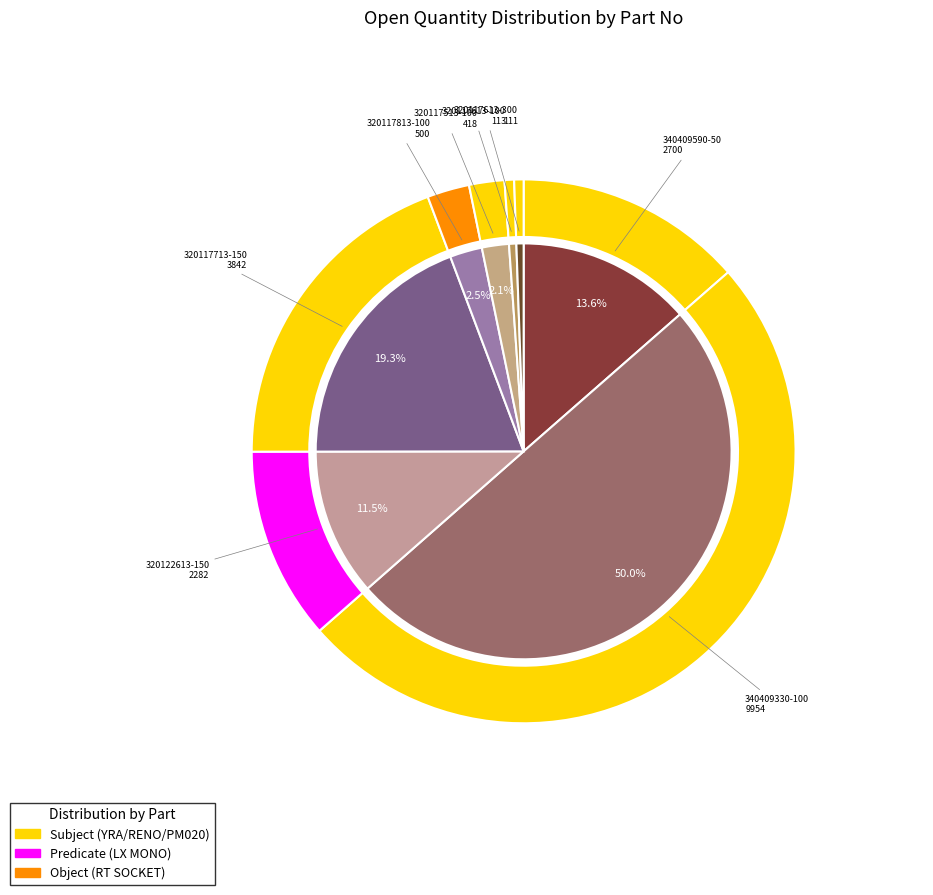

How many segments does this pie chart have?

8